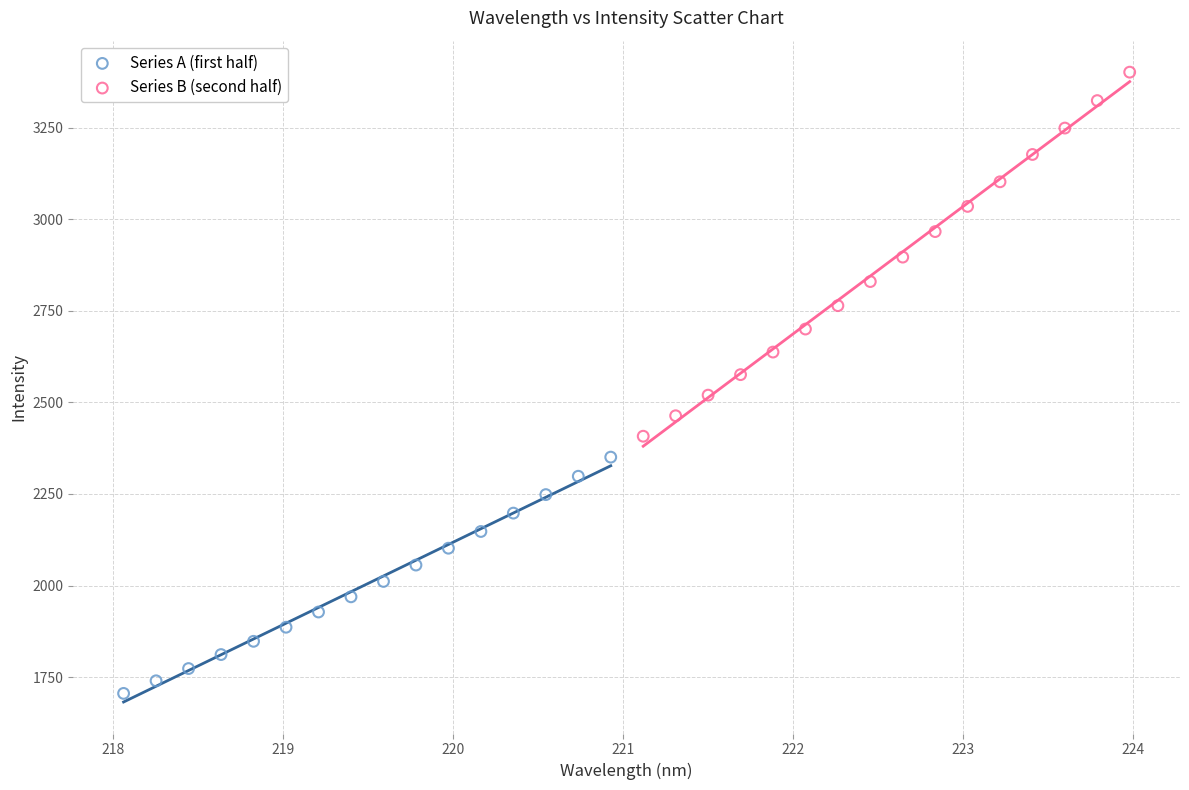

Which series contains the lowest Y value?

Series A (first half)